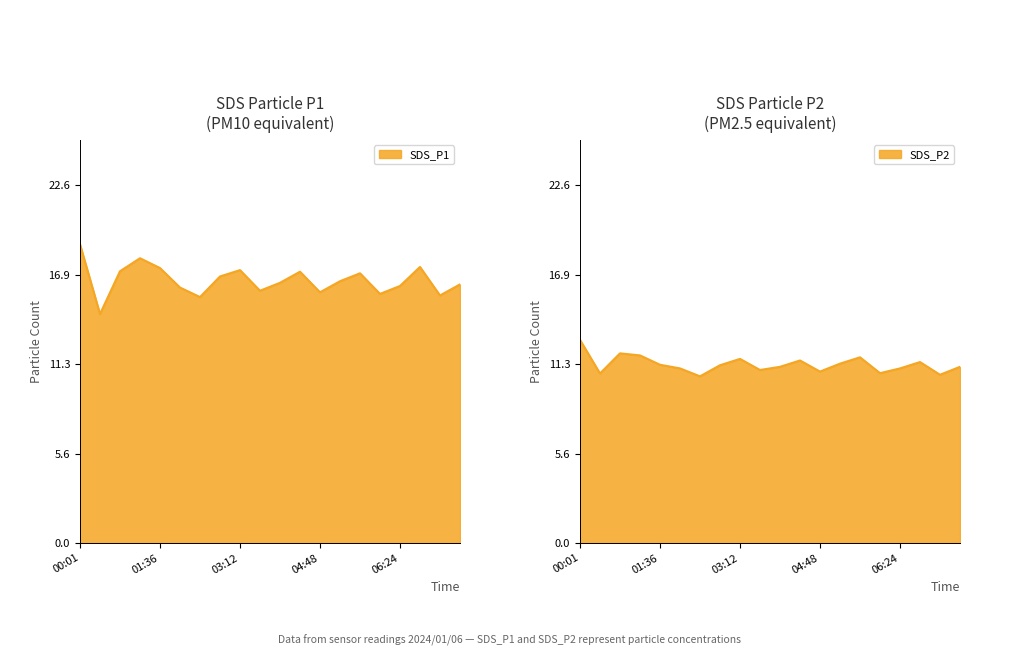

What is the total value across all series at 5?

27.1